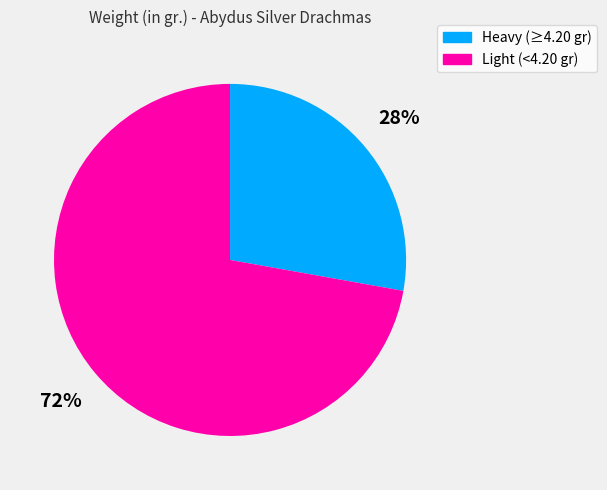

To the nearest percent, what is the difference between the largest and smallest slice percentages?

44%